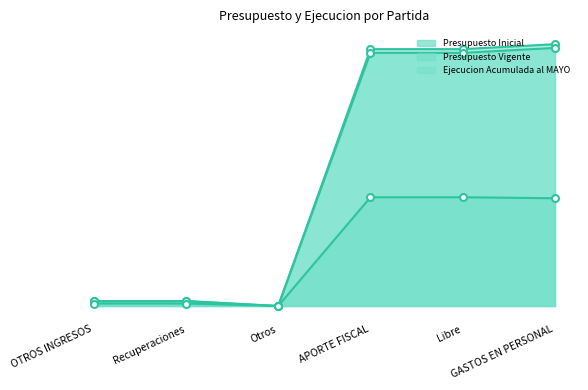

At which category is the sum across all series the highest?

GASTOS EN PERSONAL